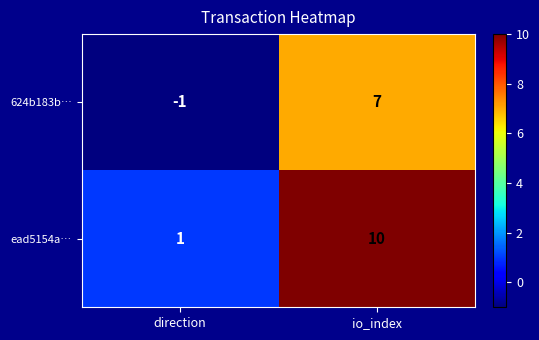

At which label does 624b183b… reach its peak?

io_index